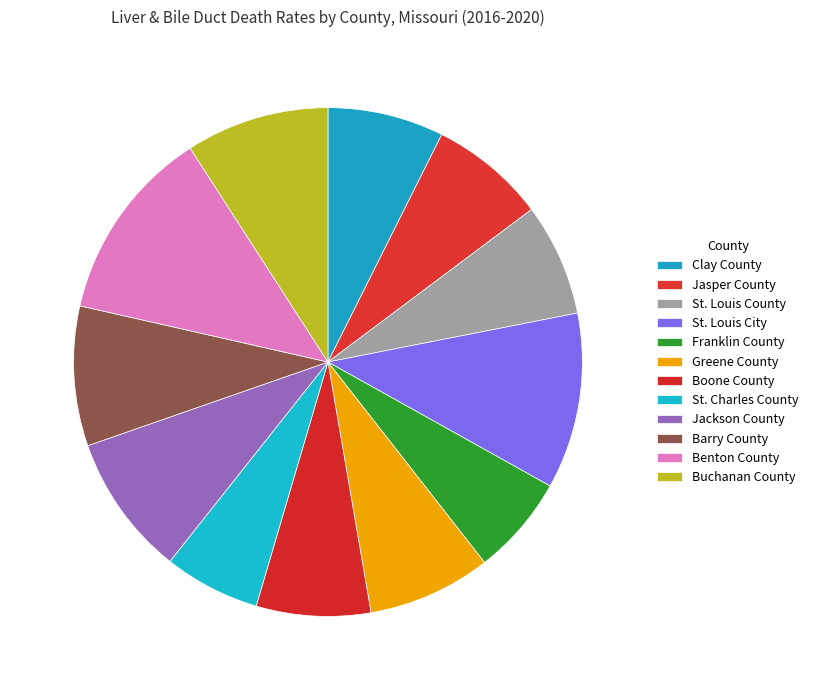

Is the sum of Benton County and Barry County greater than half?

No